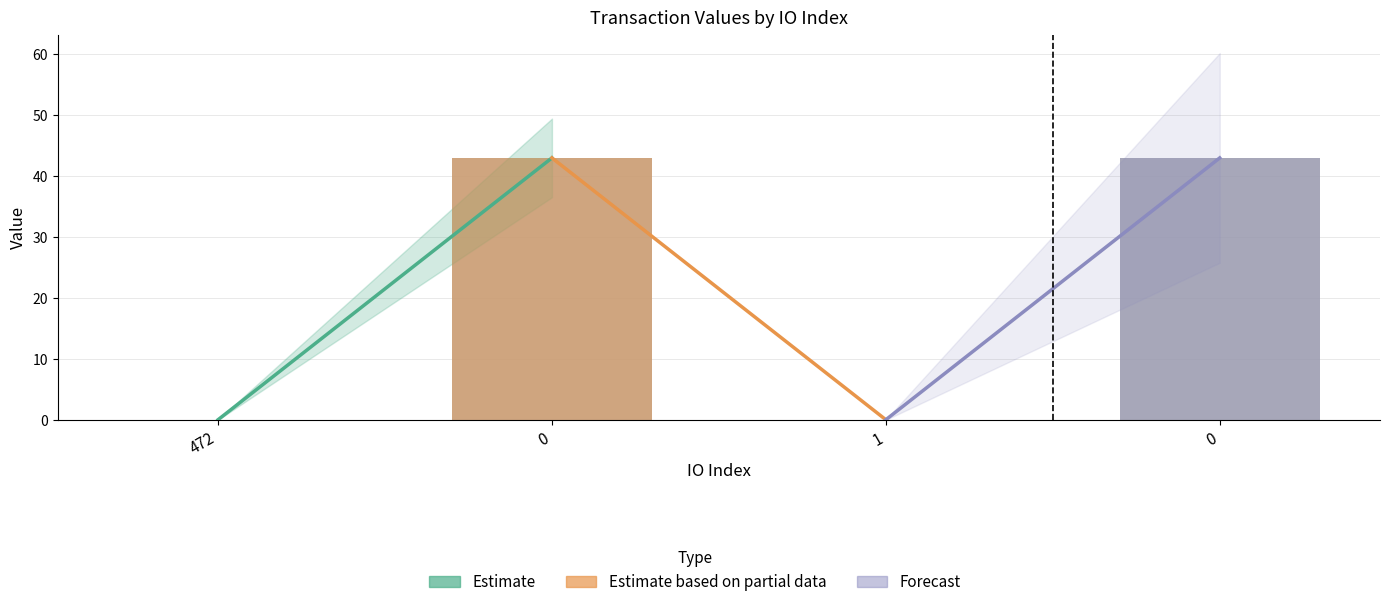

How many values are below 42?

2